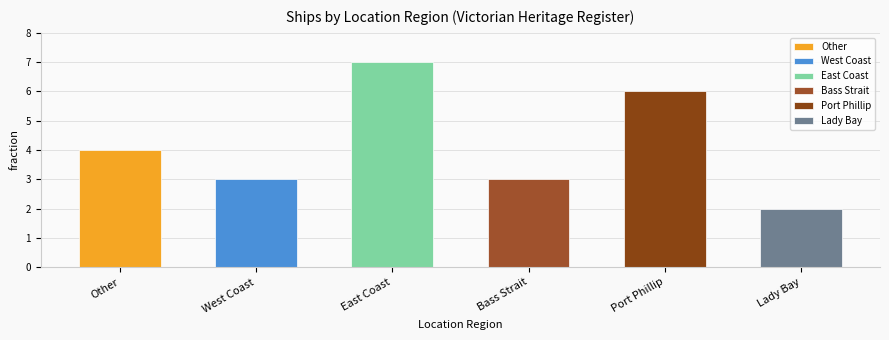

How many data points does each series have?

6